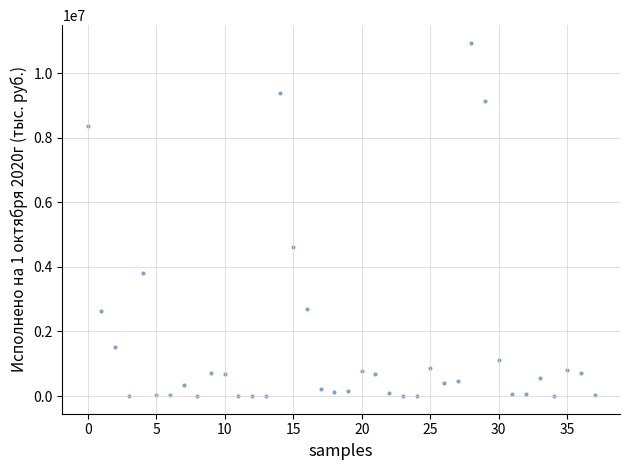

What is the range of Y values (max minus min)?

10940008.2